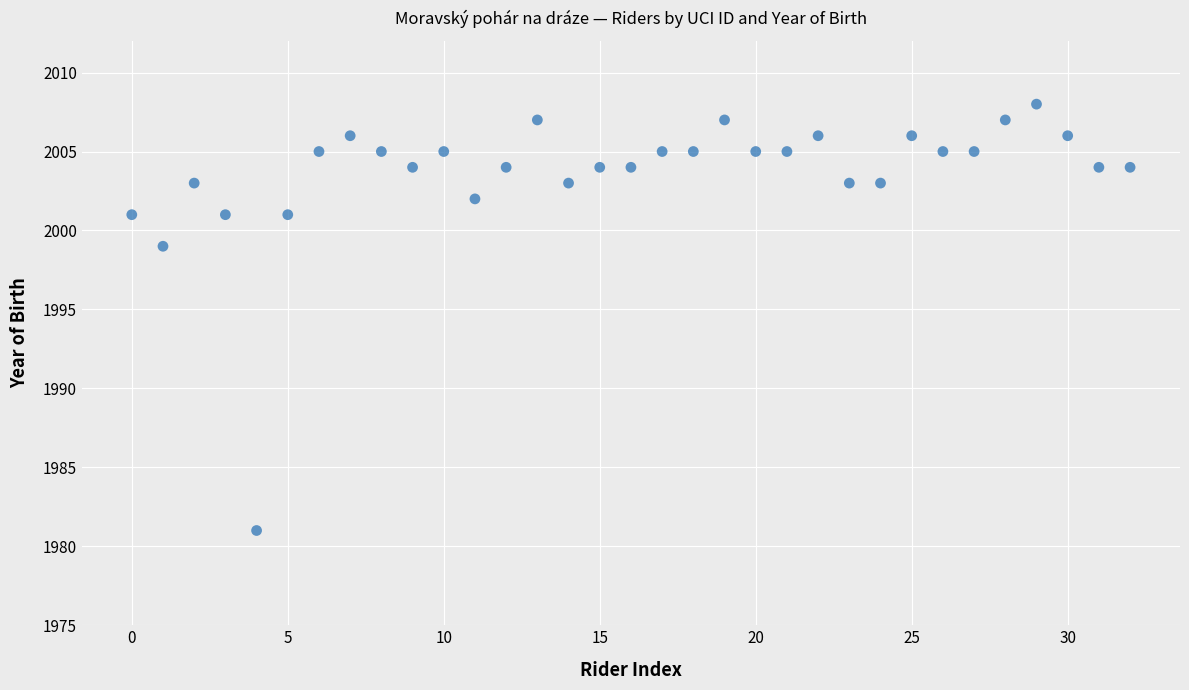

What is the range of Y values (max minus min)?

27